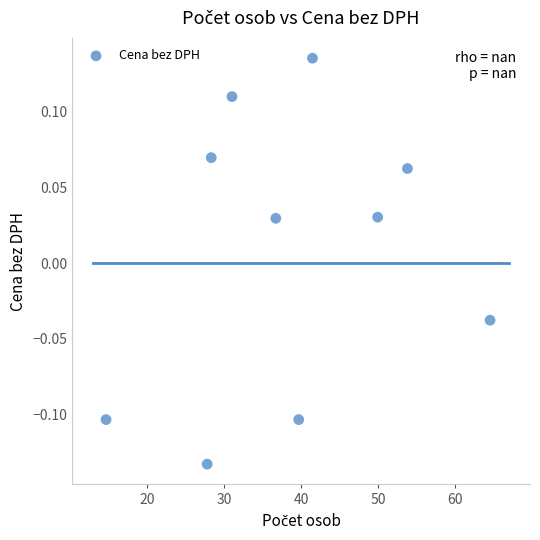

What is the average X value?

38.8